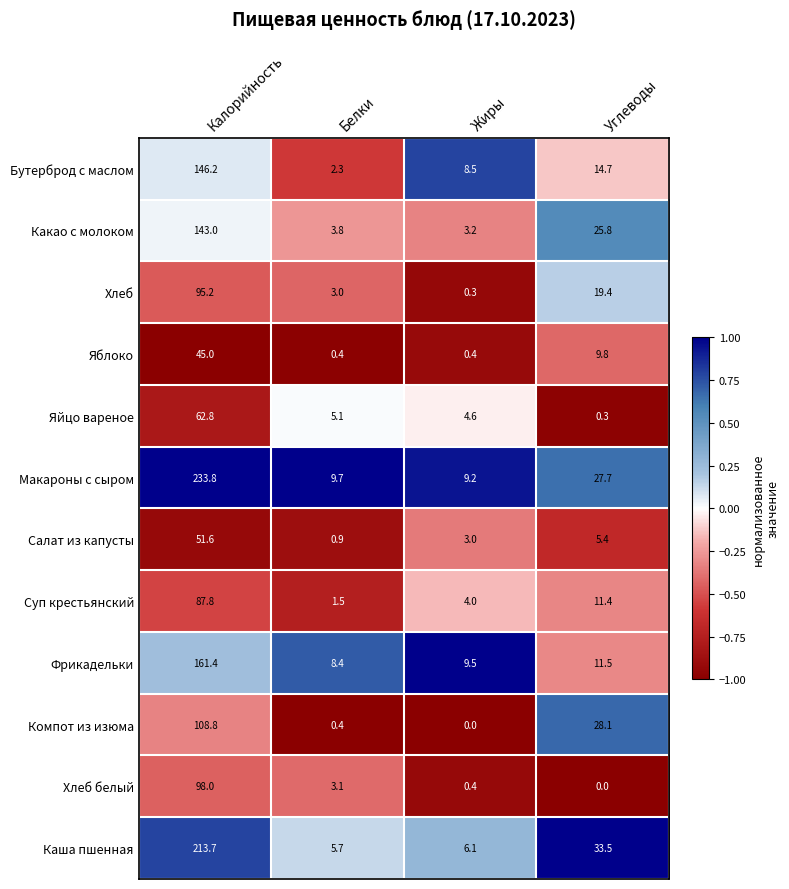

Which category has the highest value in the Какао с молоком series?

Калорийность